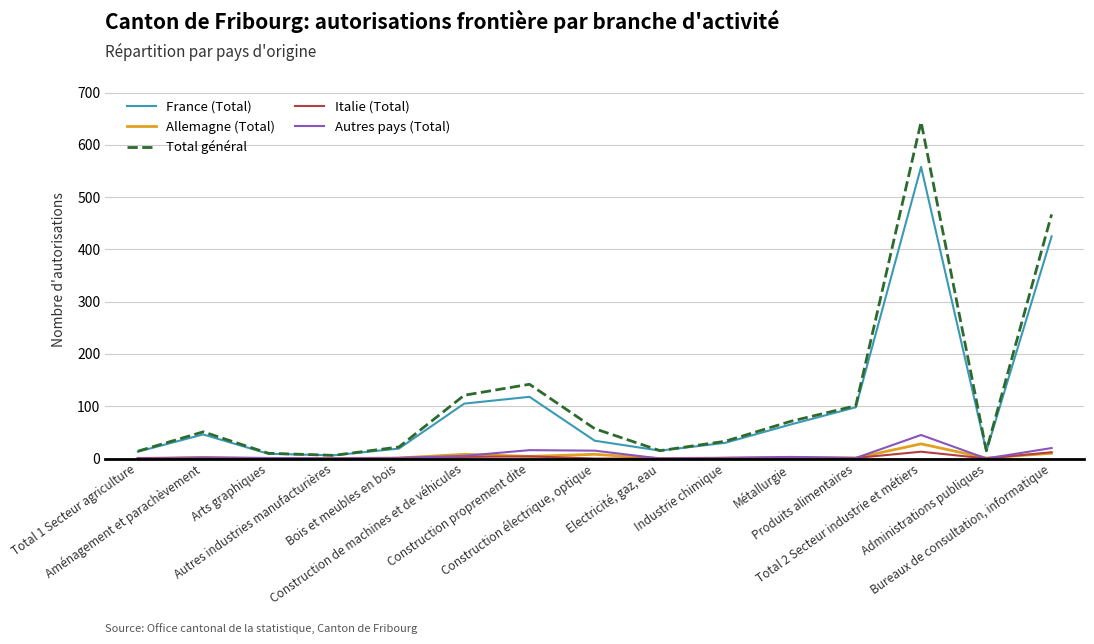

What is the sum of the Allemagne (Total) values at Industrie chimique and Produits alimentaires?

2